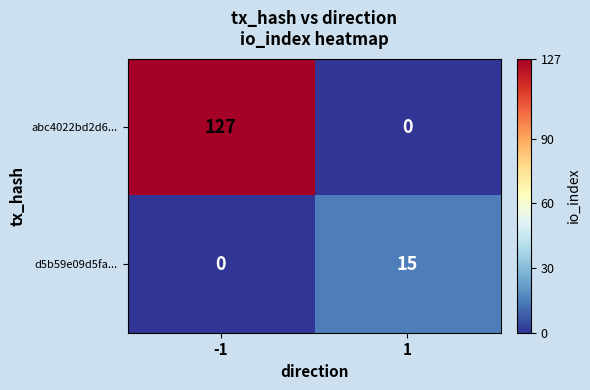

At -1, list the series in order from largest to smallest.

abc4022bd2d6..., d5b59e09d5fa...